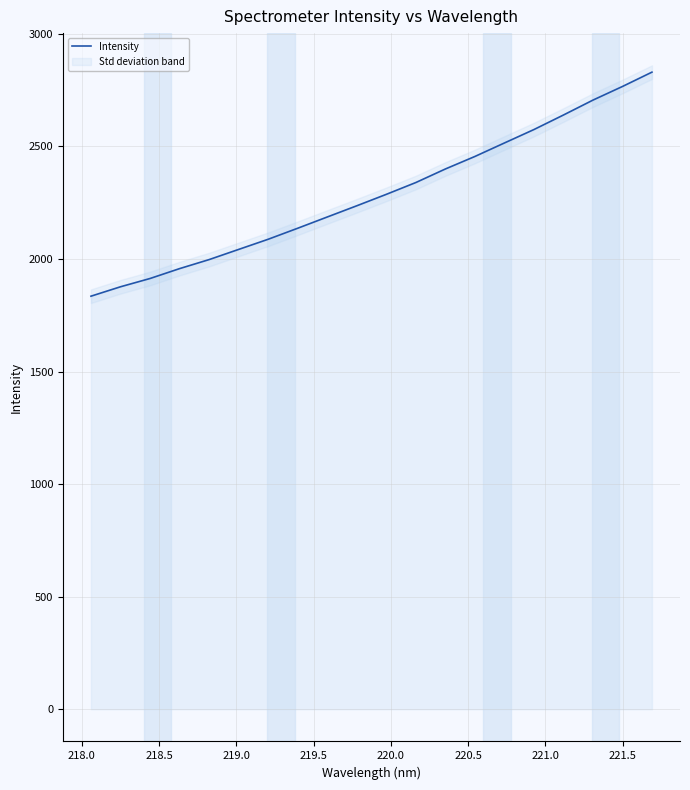

True or false: the data has more than 0 interior local peaks.

False